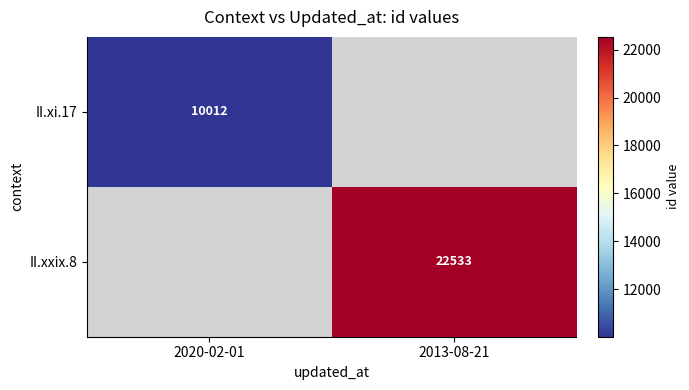

The II.xxix.8 series shows 33172 at 2013-08-21. True or false?

False